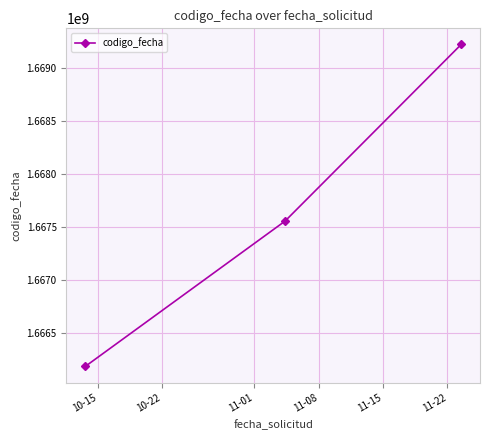

What is the value of the 2nd point from the left?

1667553463